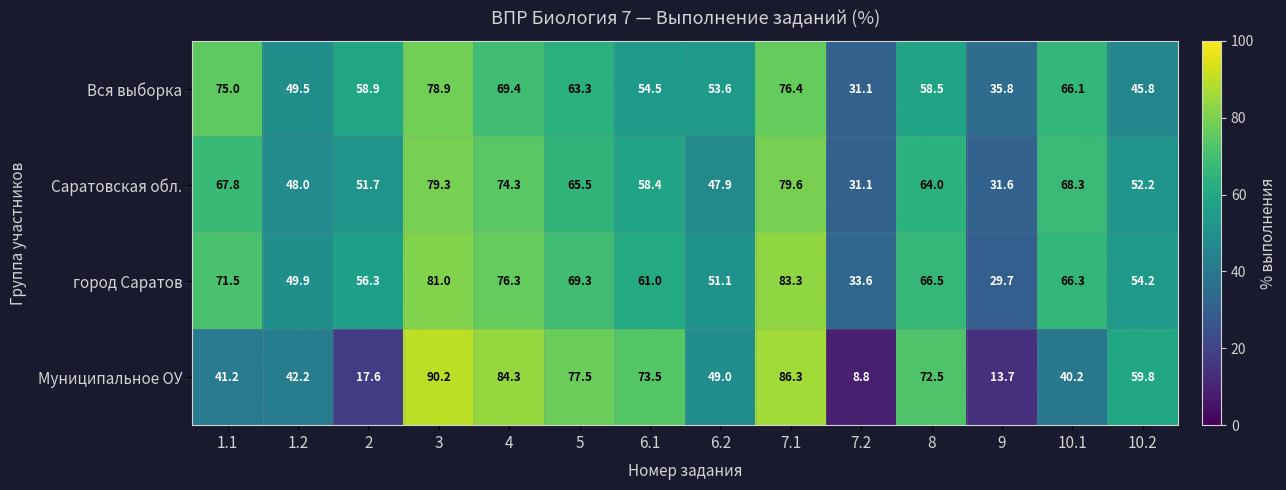

Which series changed the most between 4 and 6.1?

Саратовская обл.